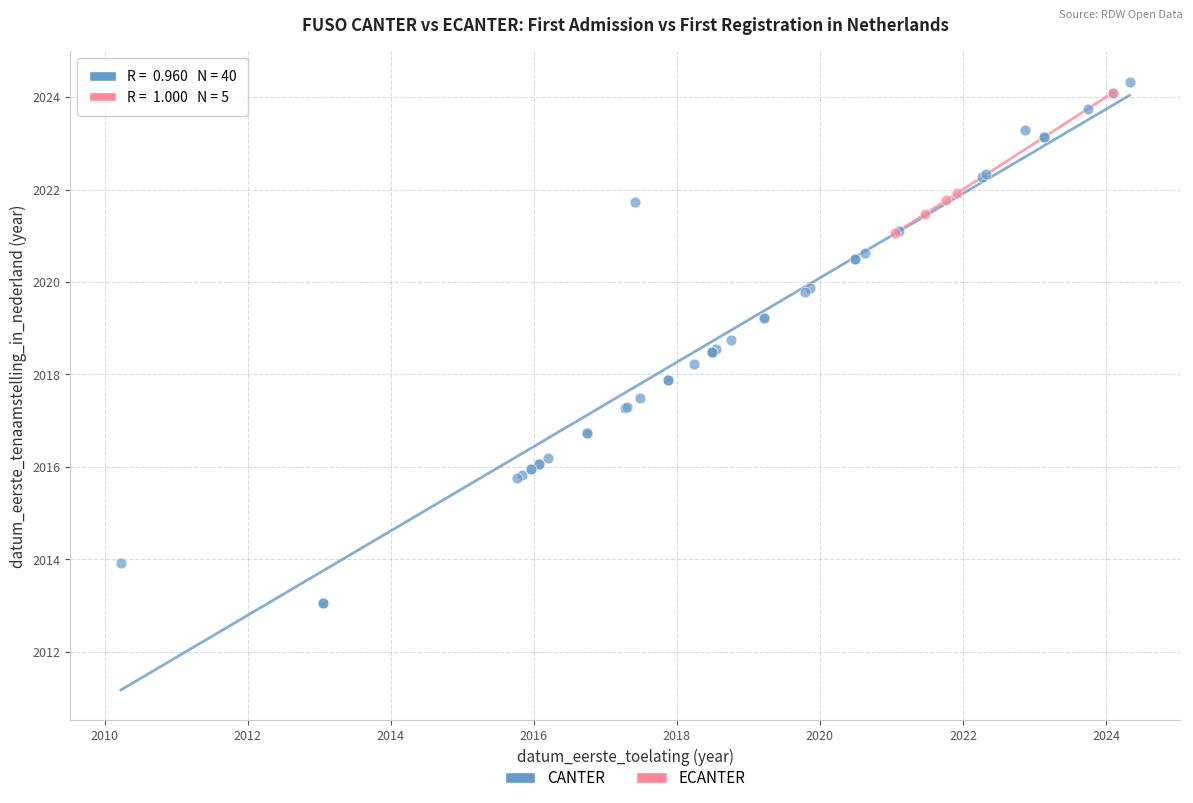

Which series has the largest Y range (max minus min)?

CANTER